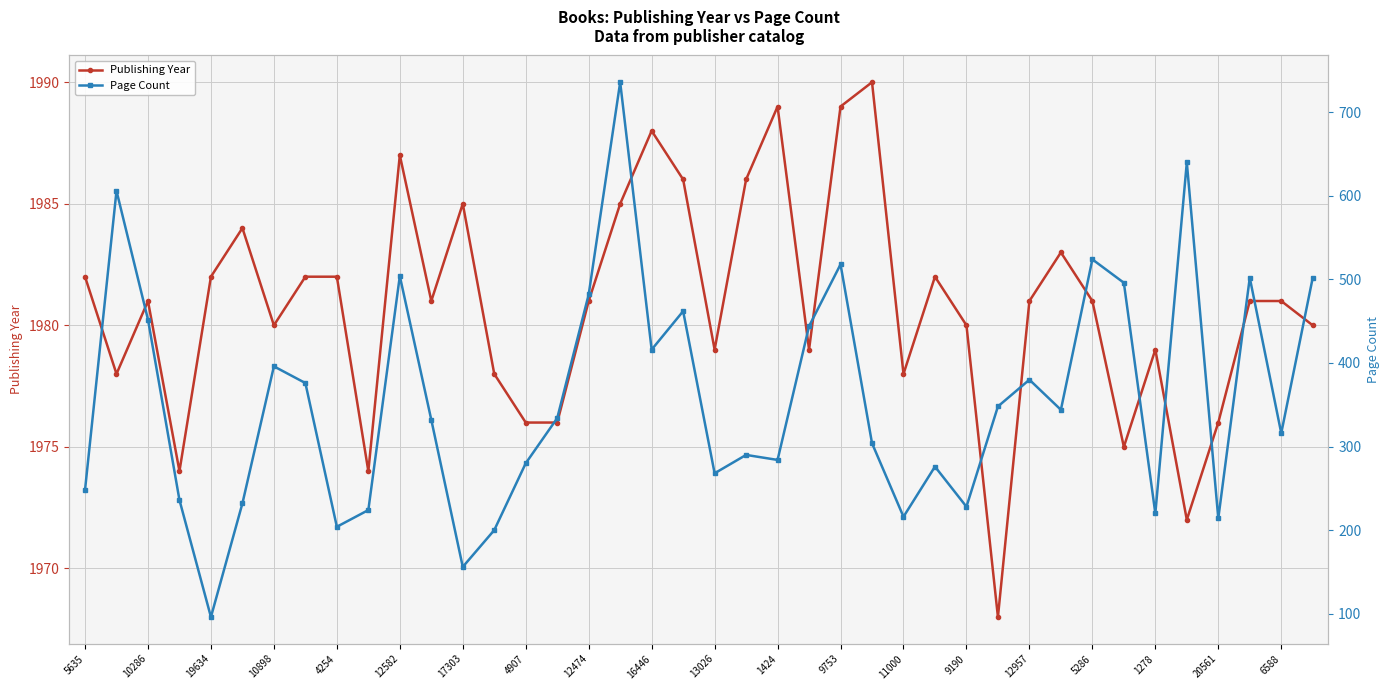

Does the chart display data point markers on the line(s)?

Yes